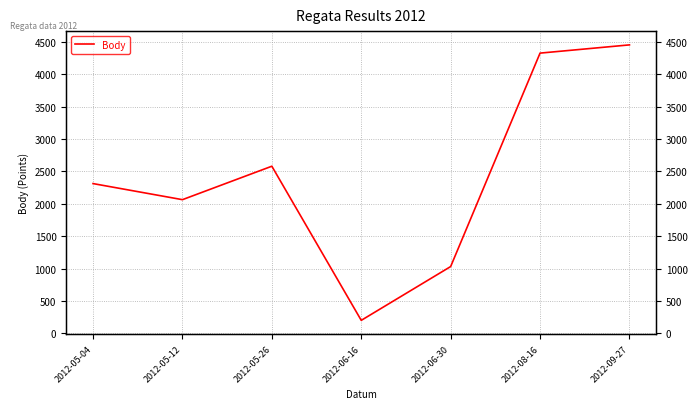

True or false: the data shows 1032 at 2012-06-30.

True